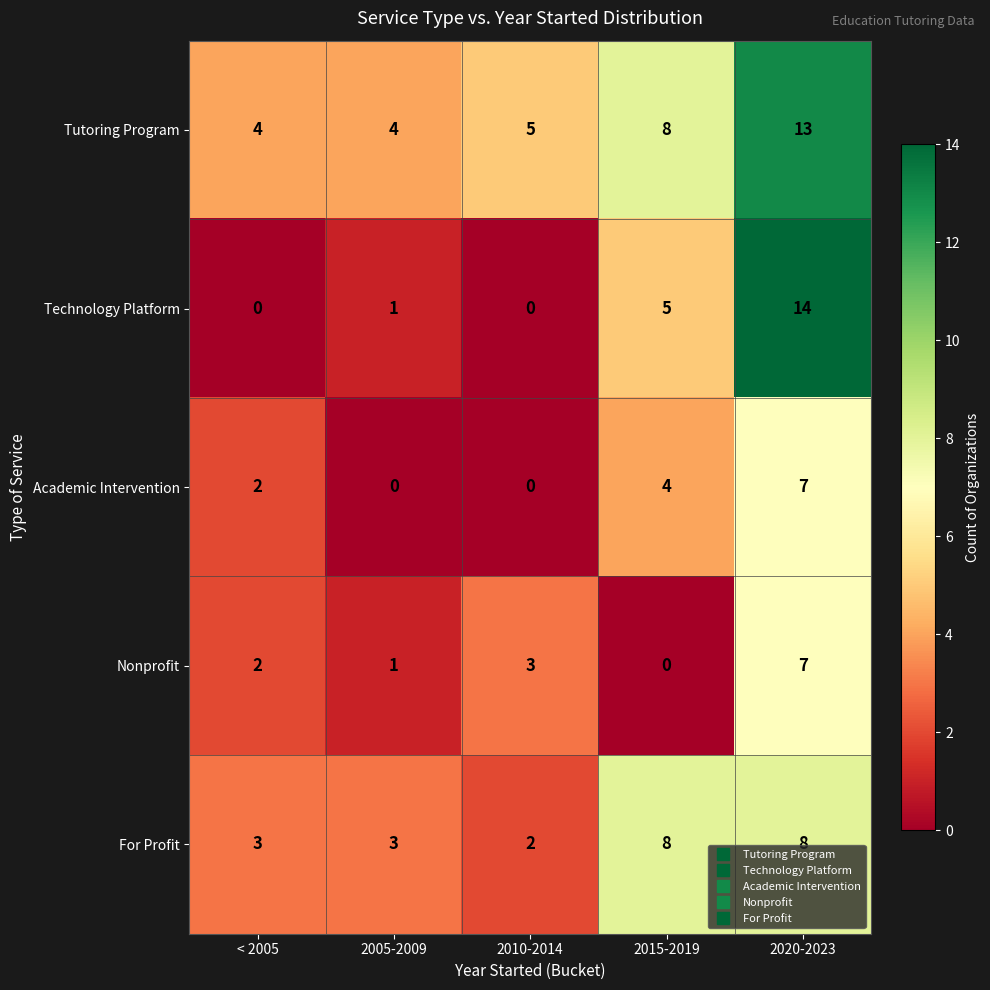

Which series has the widest spread of values?

Technology Platform